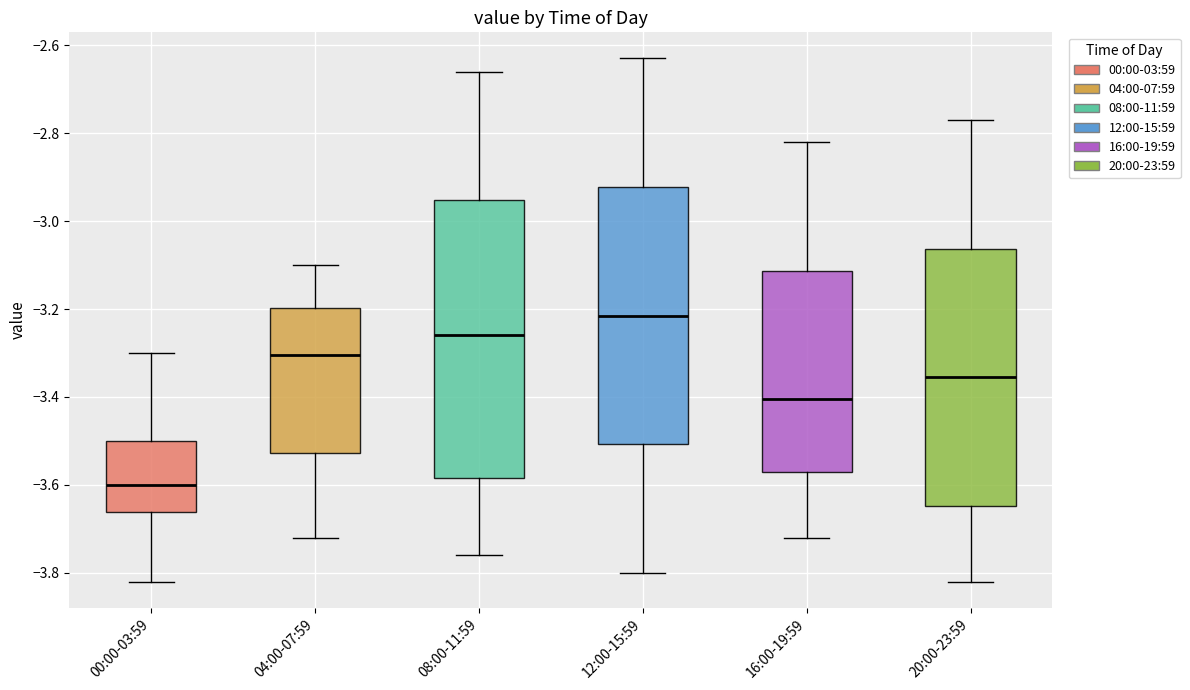

Reading left to right, read every box against the y-axis: the position of its median line, the range the box covers, and the ends of its whiskers. The values are not printed on the chart, so give them approximately, as read against the axis.

00:00-03:59: median -3.60, box -3.66 to -3.50, whiskers -3.82 to -3.30
04:00-07:59: median -3.30, box -3.52 to -3.20, whiskers -3.72 to -3.10
08:00-11:59: median -3.26, box -3.58 to -2.96, whiskers -3.76 to -2.66
12:00-15:59: median -3.22, box -3.50 to -2.92, whiskers -3.80 to -2.62
16:00-19:59: median -3.40, box -3.56 to -3.12, whiskers -3.72 to -2.82
20:00-23:59: median -3.36, box -3.64 to -3.06, whiskers -3.82 to -2.76